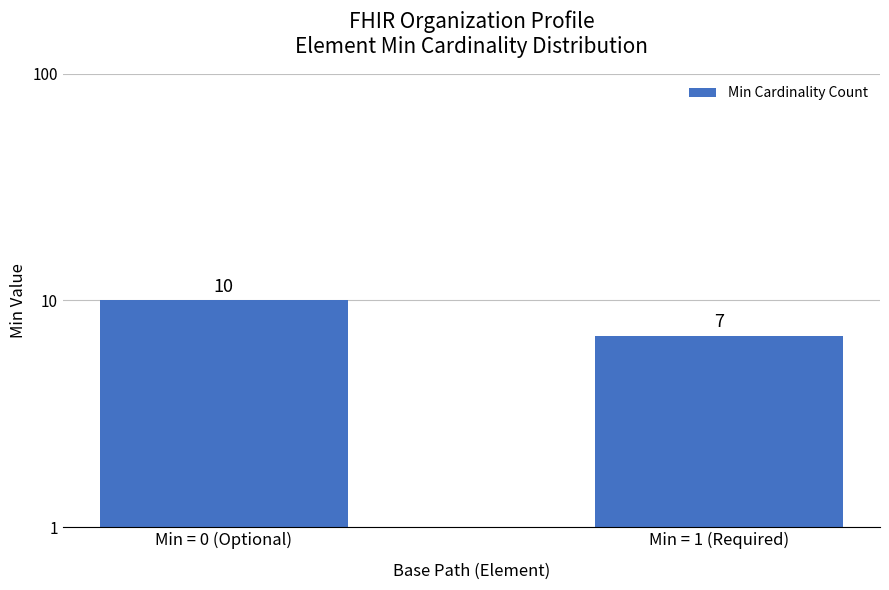

At which label is the value closest to 8?

Min = 1 (Required)